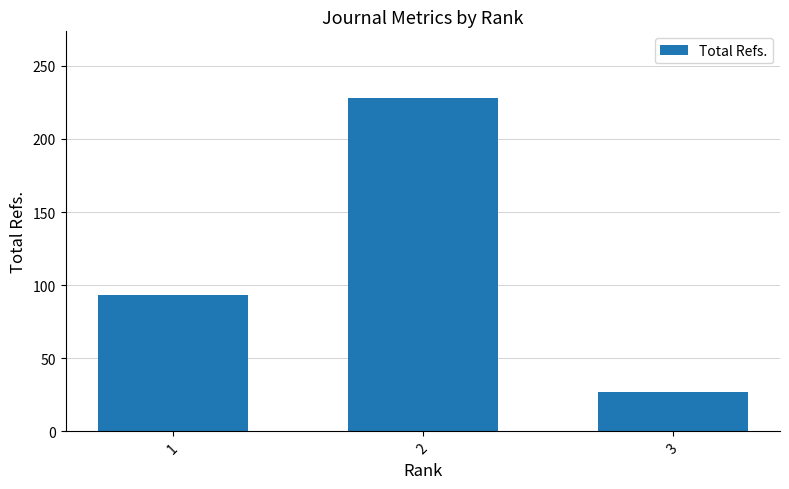

What is the value of the 2nd bar from the left?

228